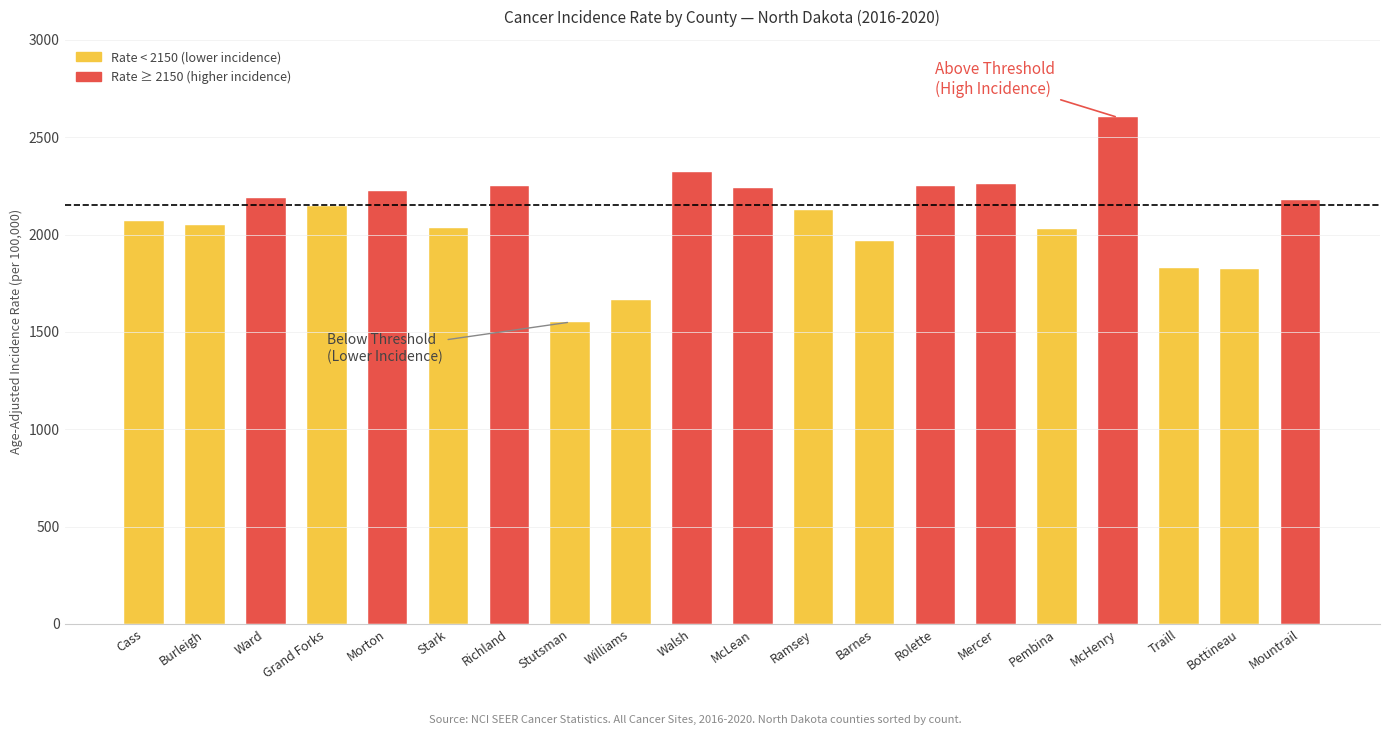

What is the sum of all values?

41786.5